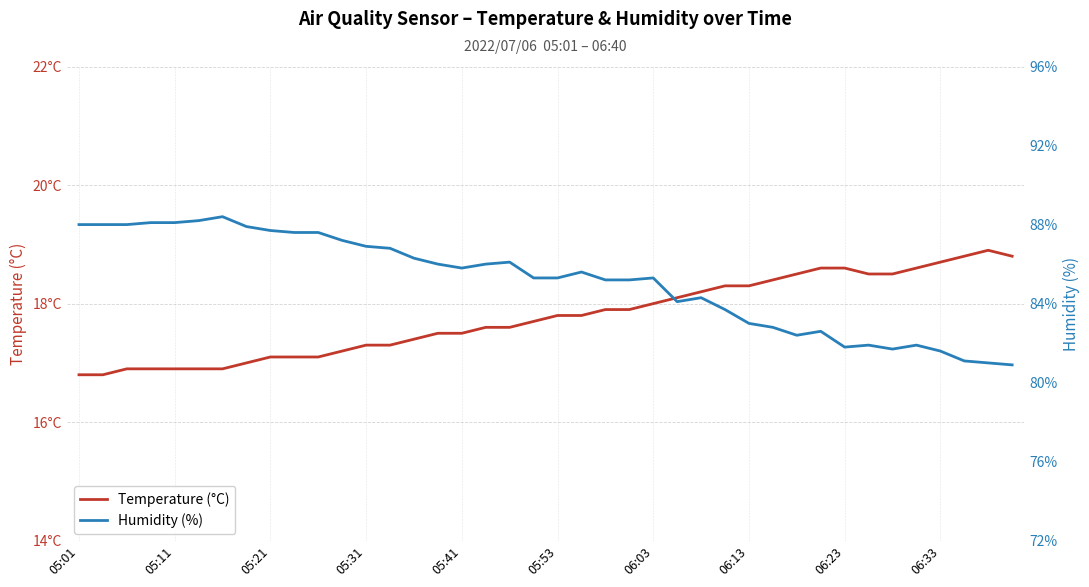

What is the lowest value of the Temperature (°C) series?

16.8